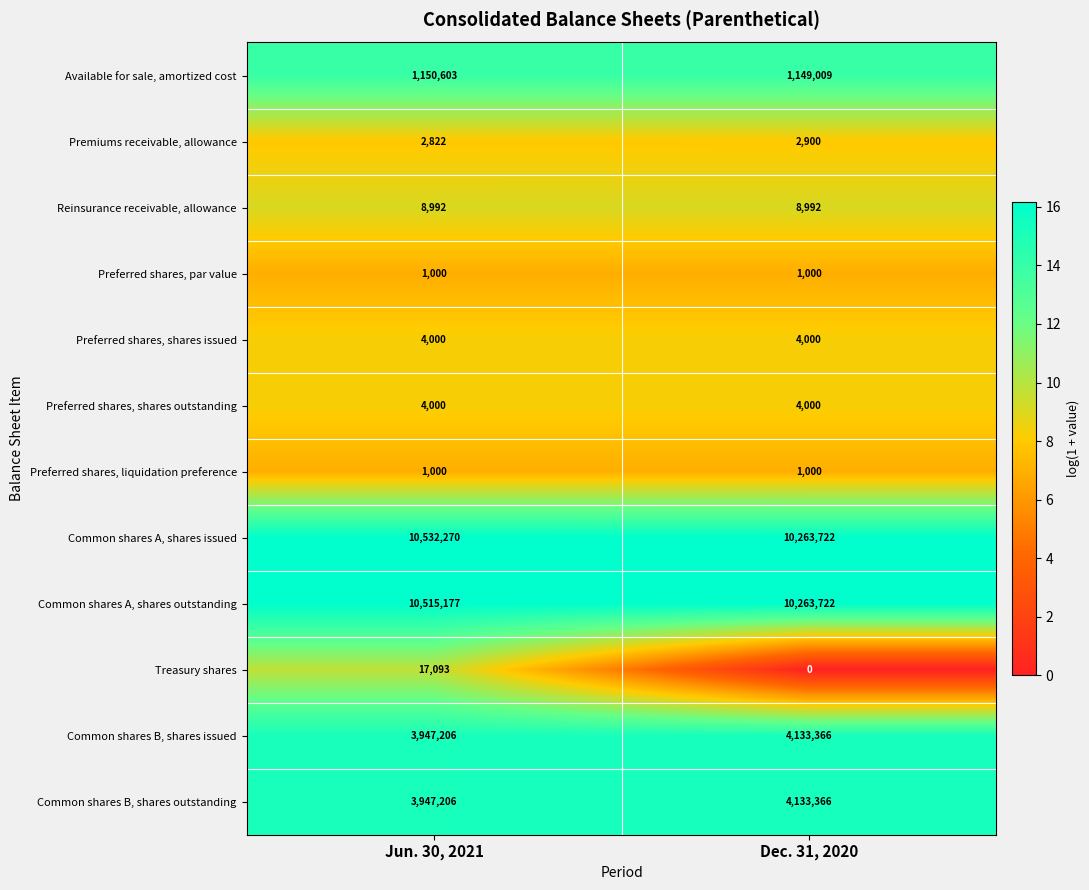

Is it true that Common shares B, shares issued equals 3947206 at Jun. 30, 2021?

True